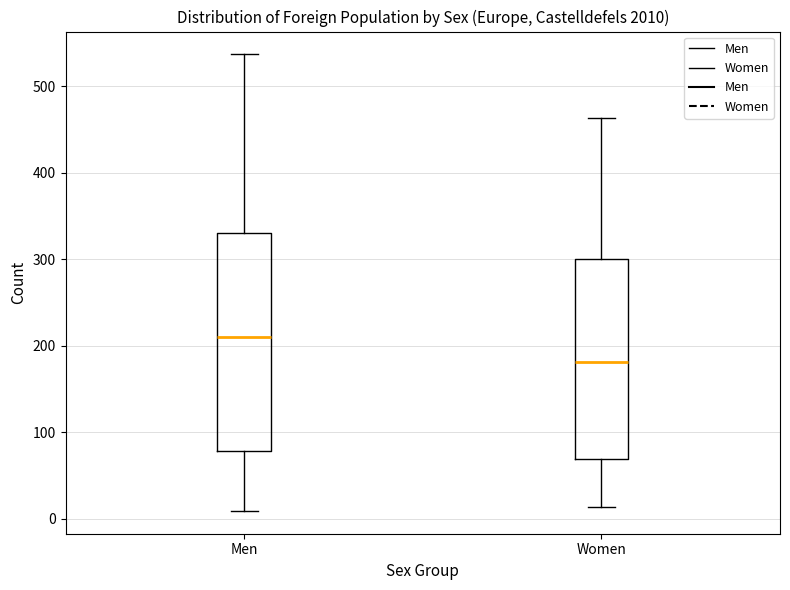

Where is the lower edge of the box for Men on the y-axis? The values are not printed on the chart, so give them approximately, as read against the axis.

80